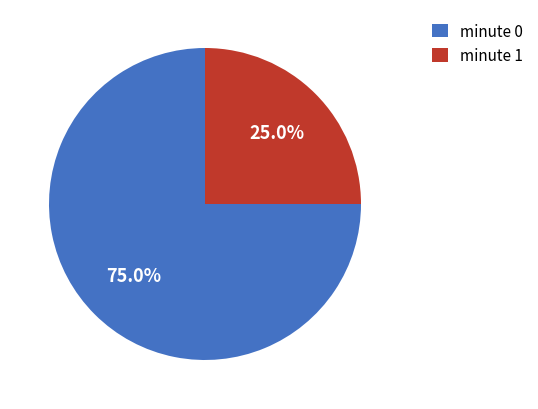

Rank the categories by value from highest to lowest.

minute 0, minute 1